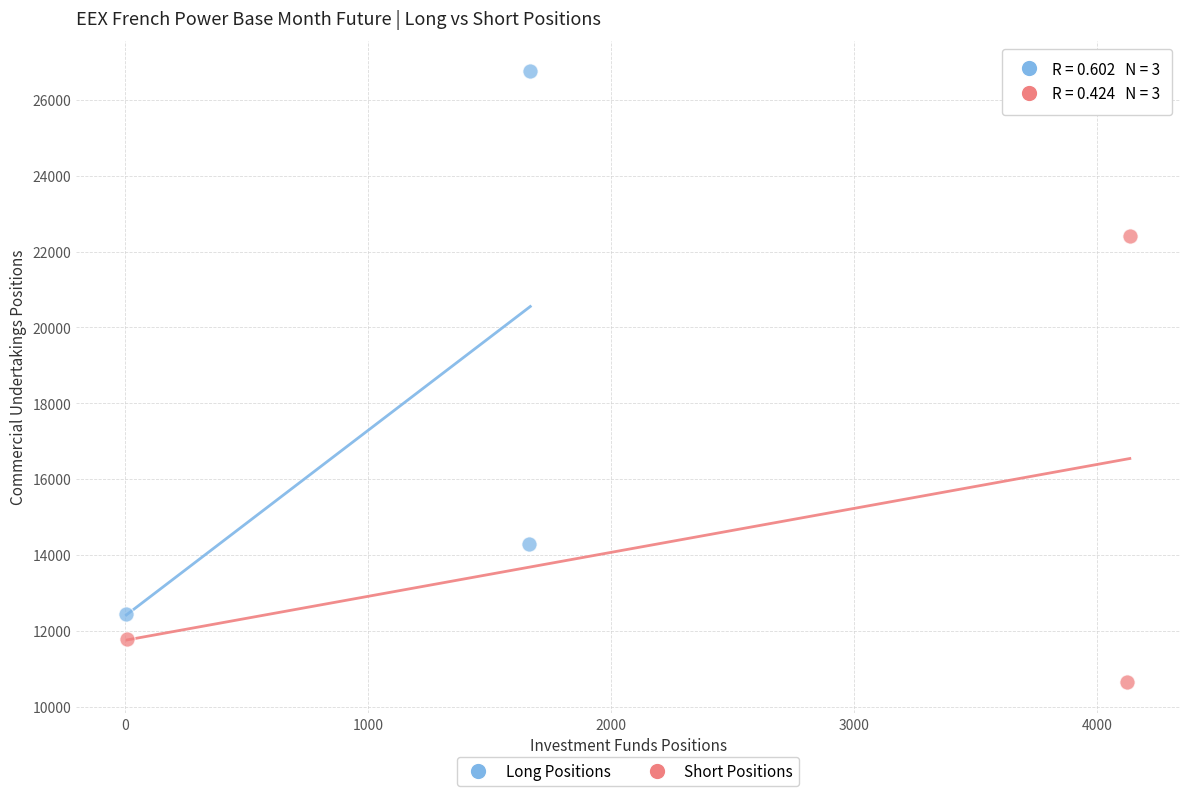

Which series contains the lowest Y value?

Short Positions